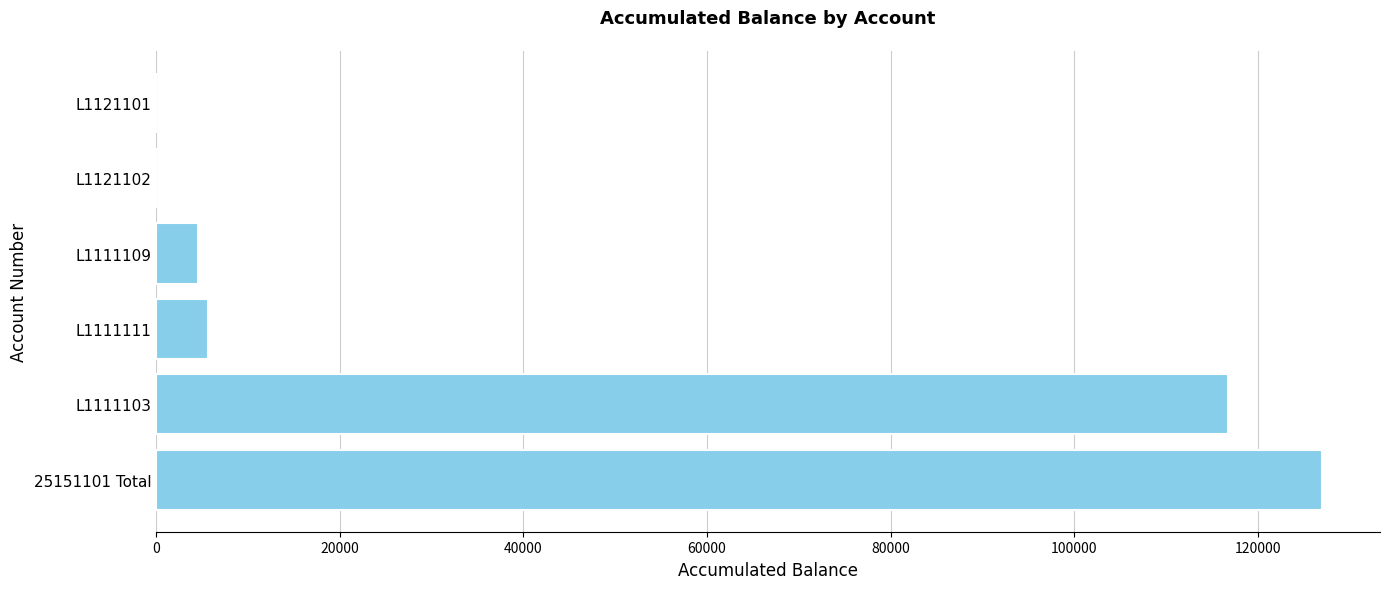

What is the greatest value displayed?

126933.6